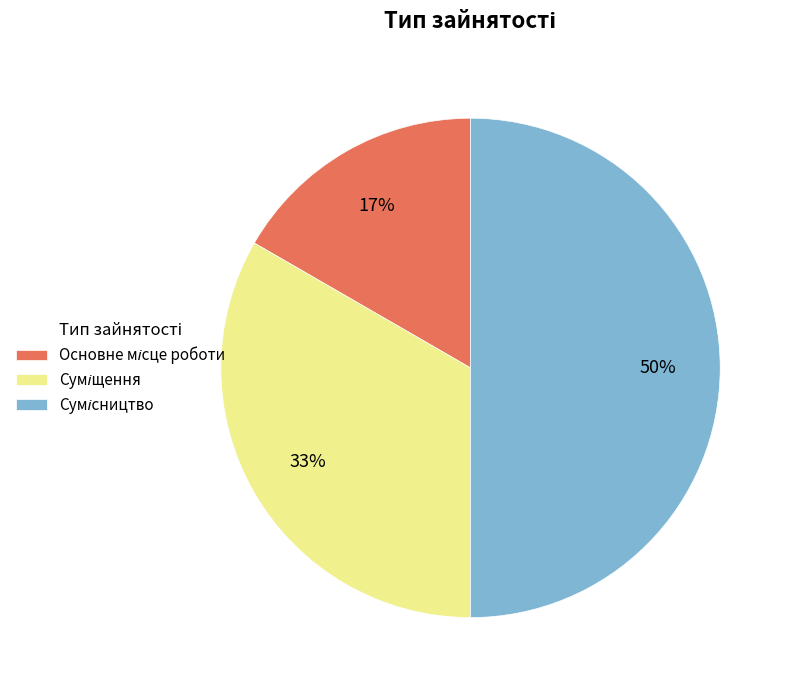

How many slices are in this pie chart?

3